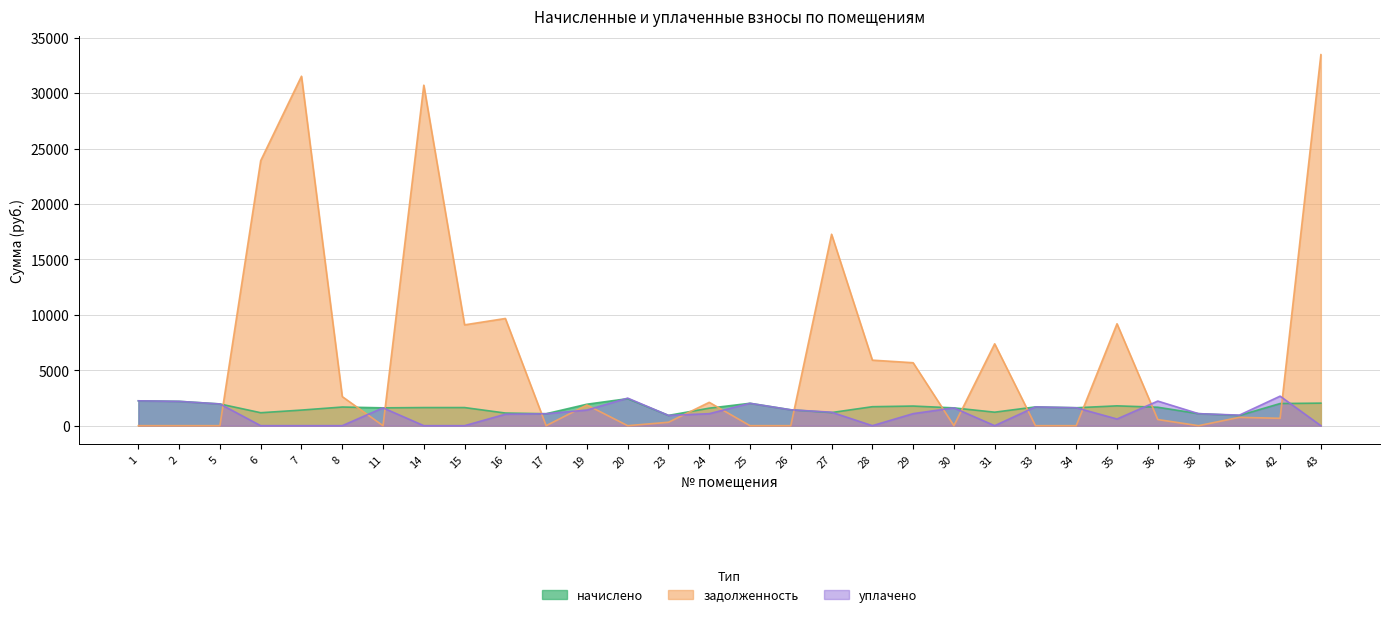

Reading left to right, transcribe all the data shown in this chart.

начислено: 2243.6	2195.9	1961.3	1169.5	1407.8	1682.7	1609.4	1635.0	1635.0	1140.1	1077.8	1935.7	2437.9	927.5	1580.0	2020.0	1433.4	1184.1	1712.0	1770.7	1605.7	1217.1	1693.7	1616.7	1789.0	1664.4	1085.1	920.2	1998.0	2034.6
задолженность: 0.0	0.0	0.0	23911.4	31529.3	2622.8	0.0	30720.6	9097.5	9672.2	0.0	1867.9	0.0	309.2	2106.7	0.0	0.0	17271.5	5913.1	5679.5	0.0	7387.1	0.0	0.0	9193.7	554.8	0.0	751.7	666.0	33474.7
уплачено: 2243.6	2195.9	1961.3	0.0	0.0	0.0	1609.4	0.0	0.0	1034.7	1077.8	1410.4	2485.8	927.5	1082.1	2020.0	1433.4	1214.6	0.0	1086.3	1605.7	0.0	1693.7	1616.7	601.9	2219.2	1085.1	951.6	2664.0	0.0